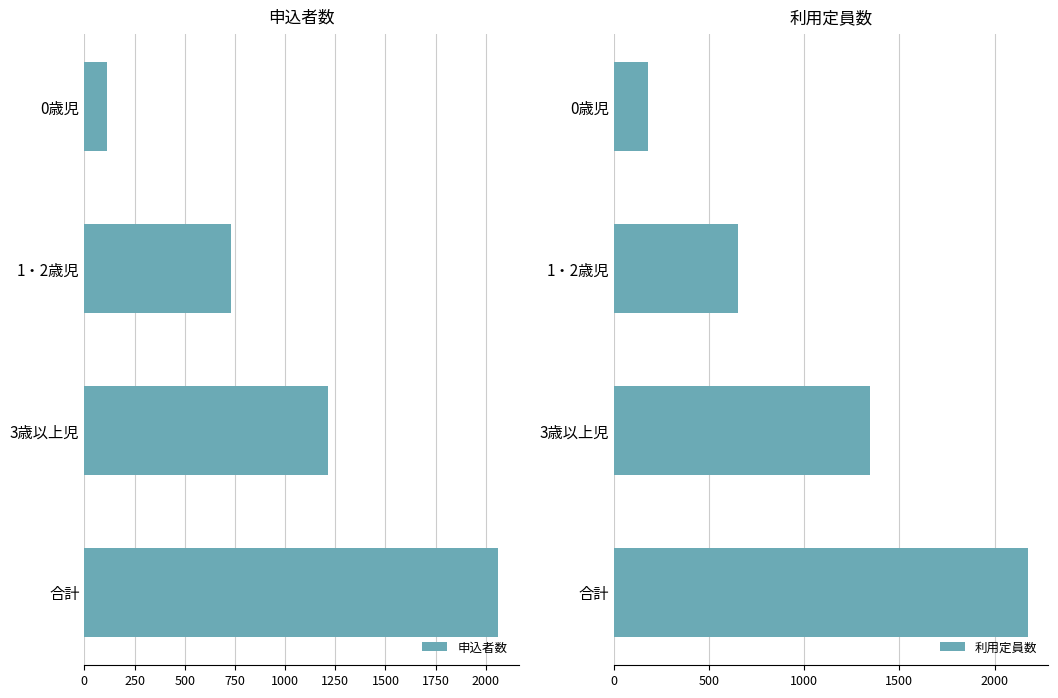

What is the maximum value for 申込者数?

2061